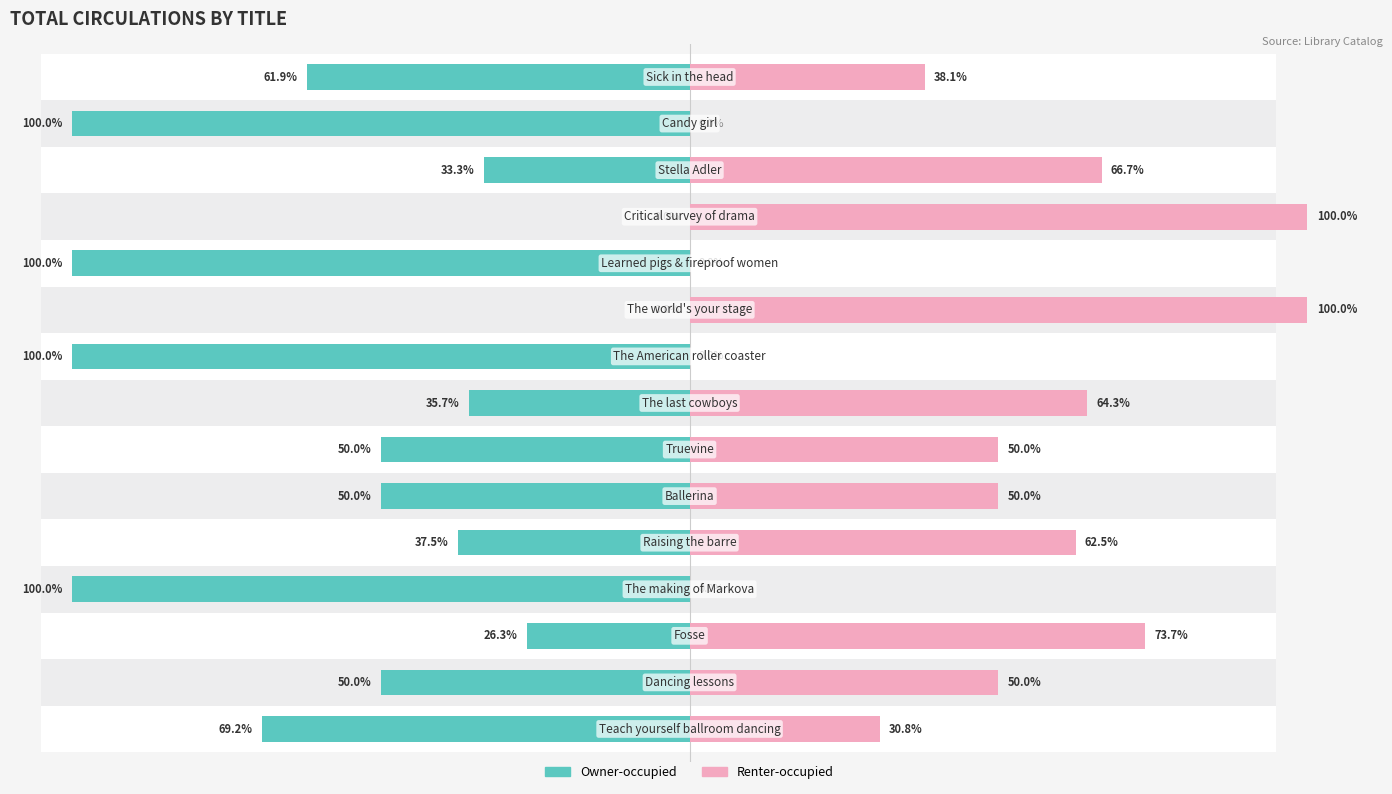

How many categories are shown in the chart?

15